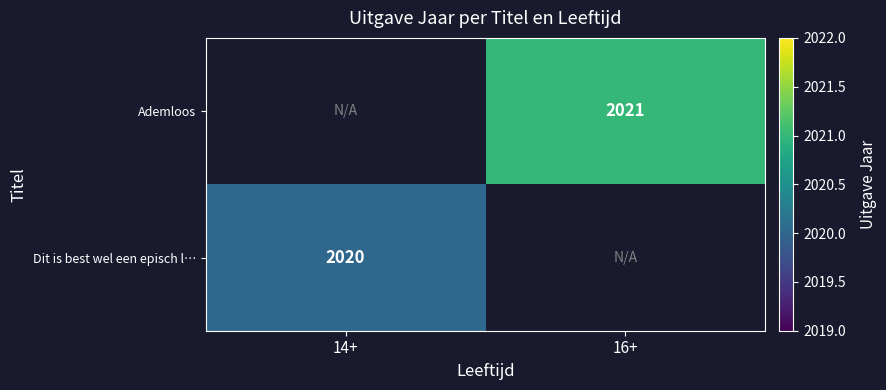

Is it true that Ademloos equals 2932 at 16+?

False